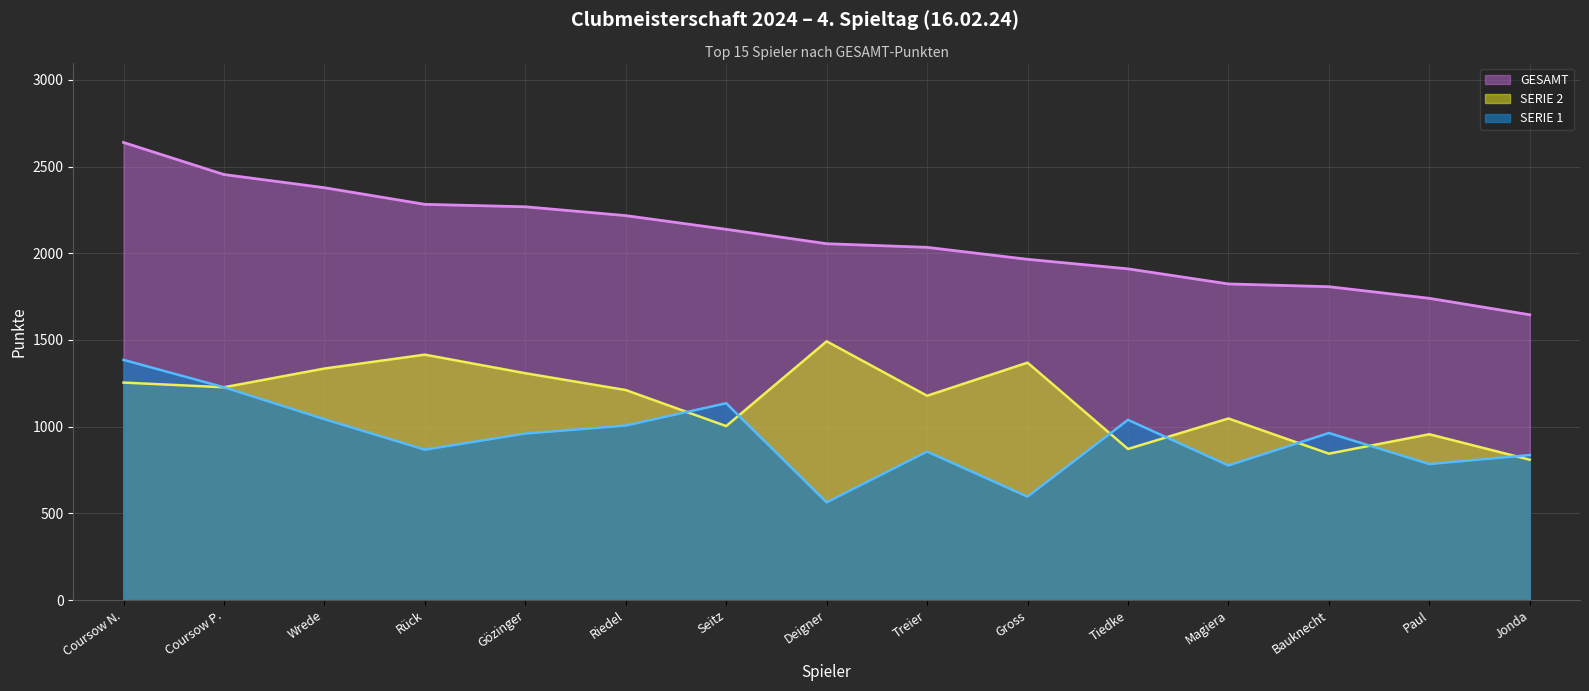

True or false: SERIE 1 has more than 2 interior local peaks.

True